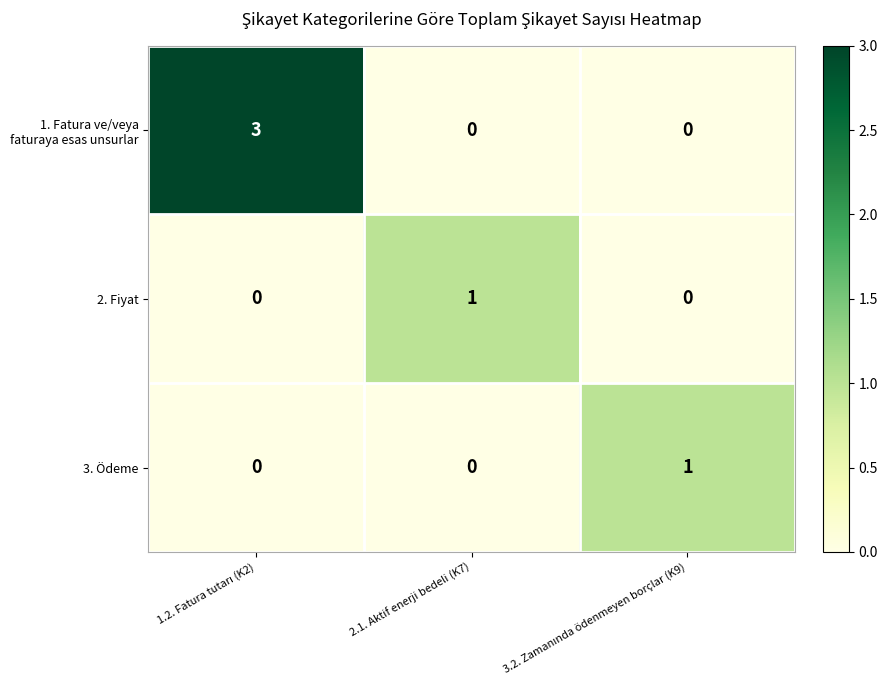

What is the greatest value displayed?

3